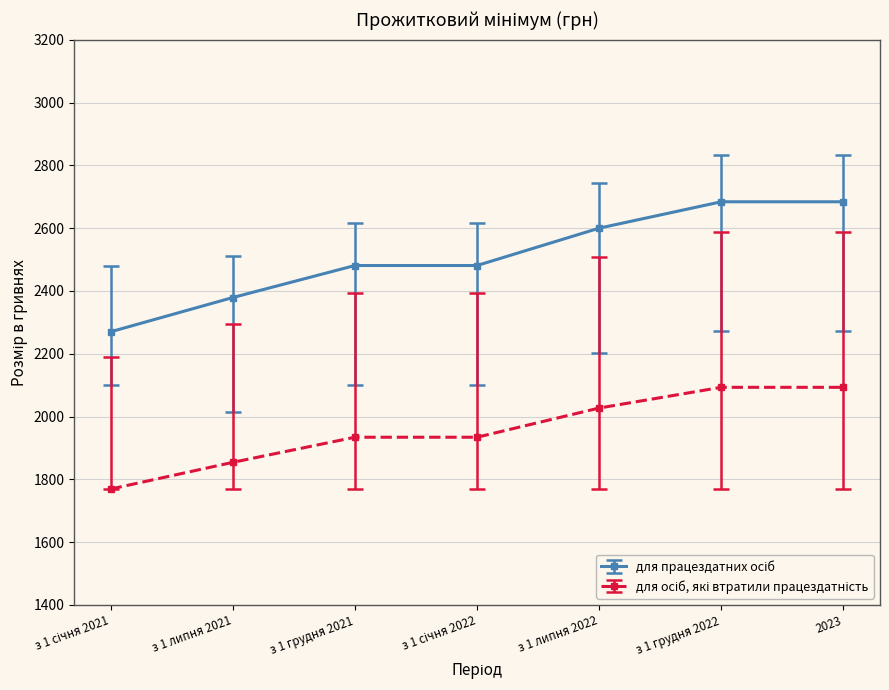

At how many categories does at least one series exceed 2288?

6